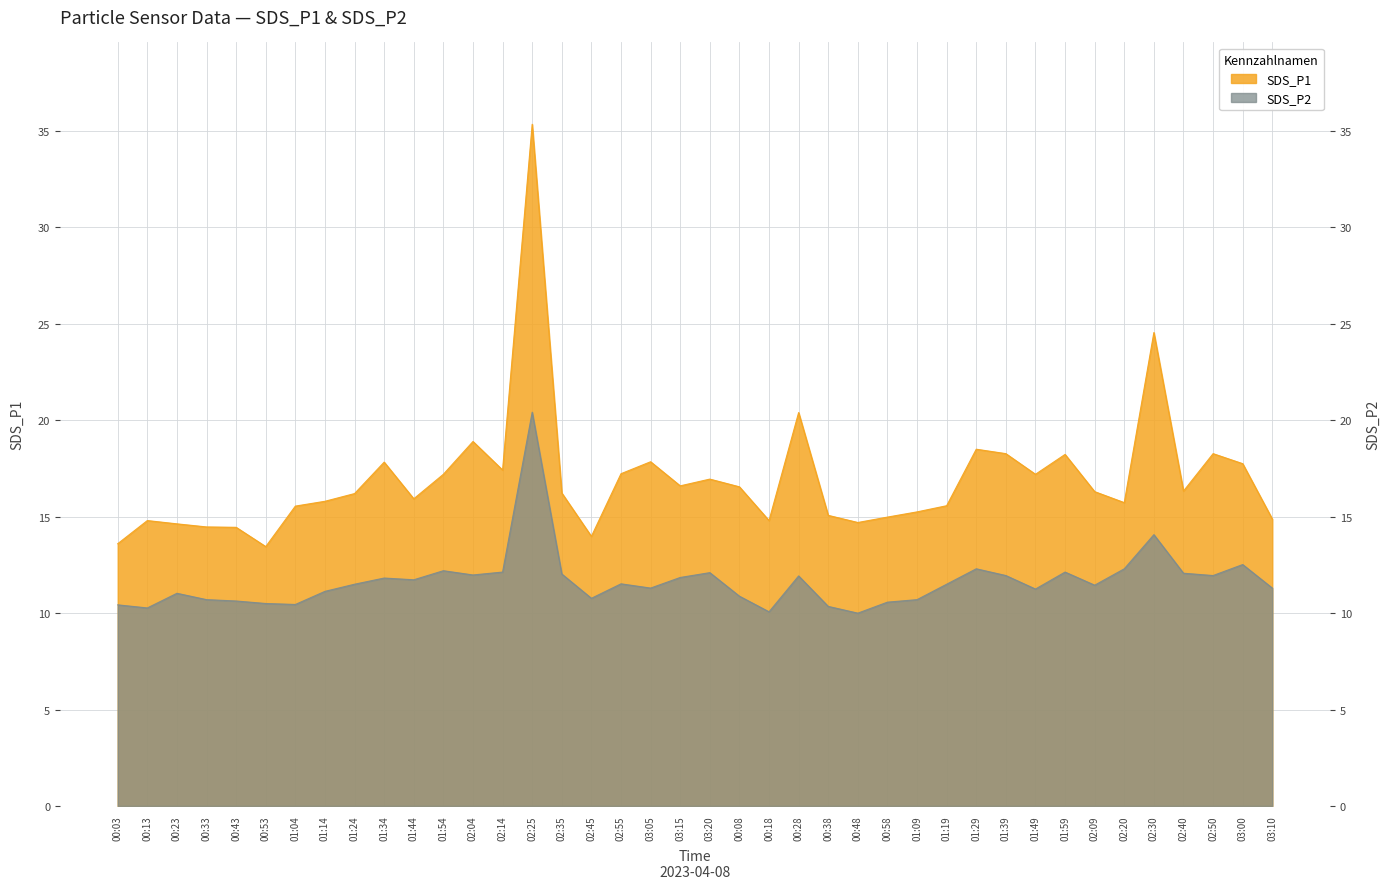

Which series has the largest range (max minus min)?

SDS_P1